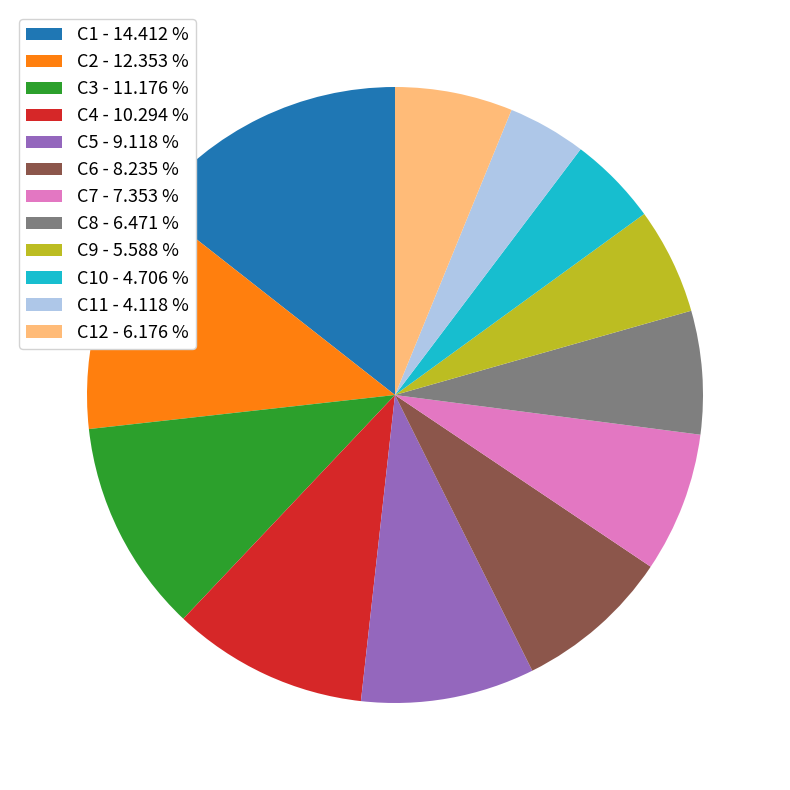

Is the sum of C12 - 6.176 % and C11 - 4.118 % greater than half?

No